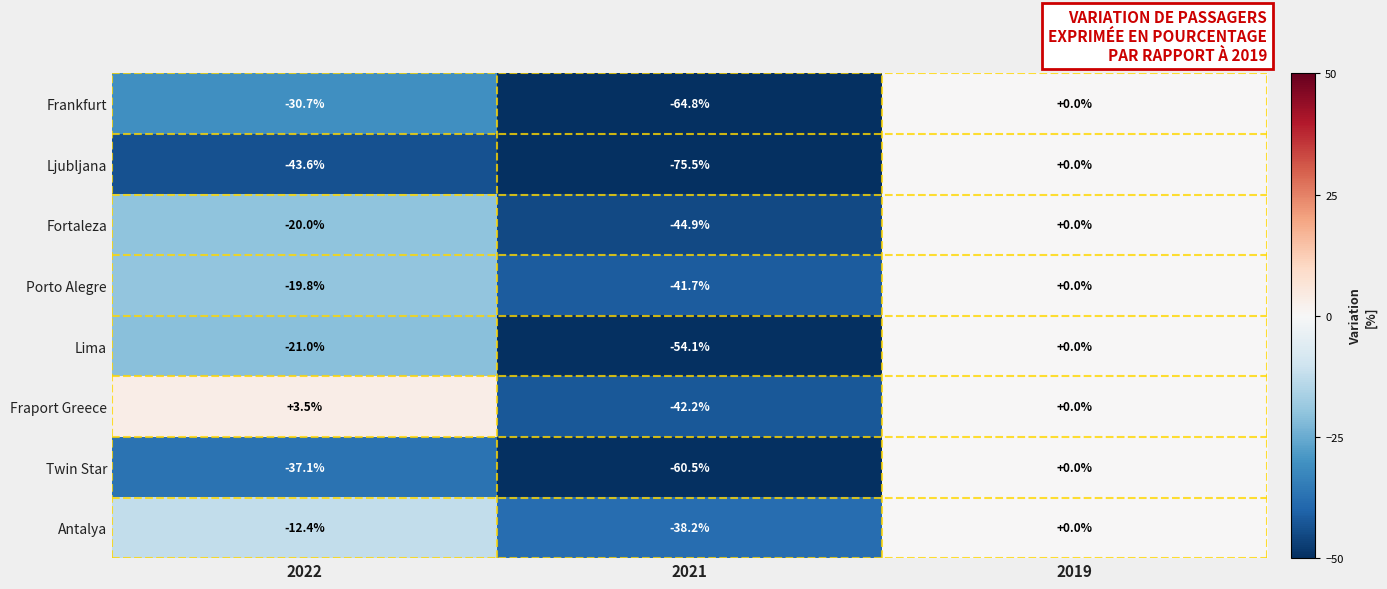

What is the maximum value shown in the chart?

3.5